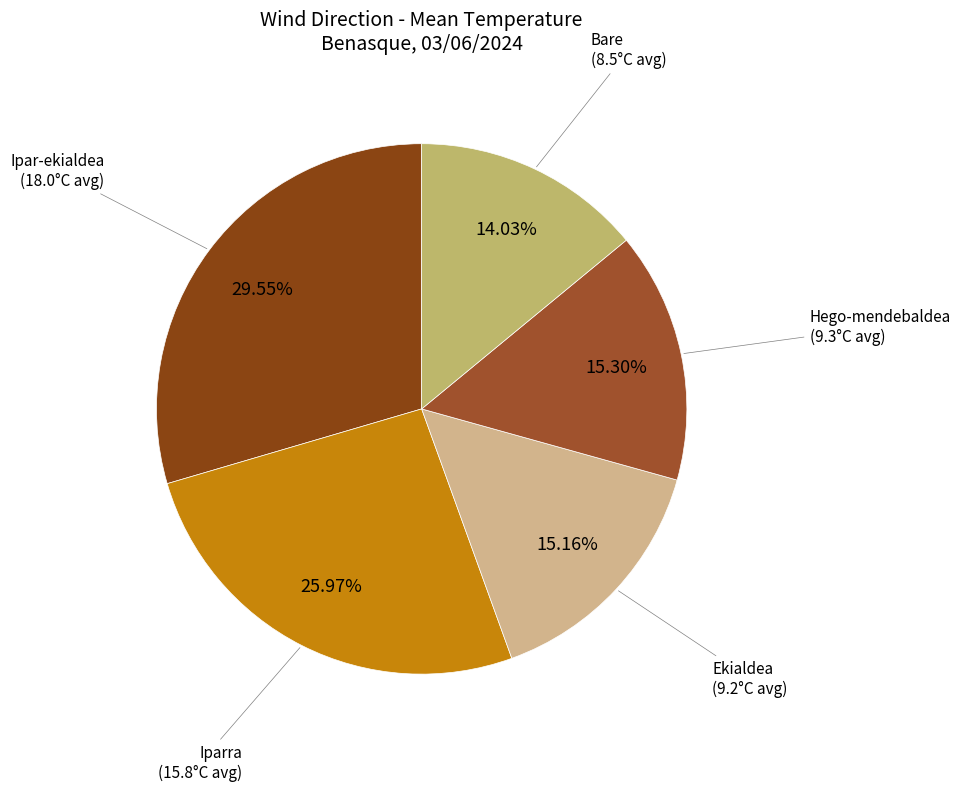

What is the largest slice in the pie chart?

Ipar-ekialdea